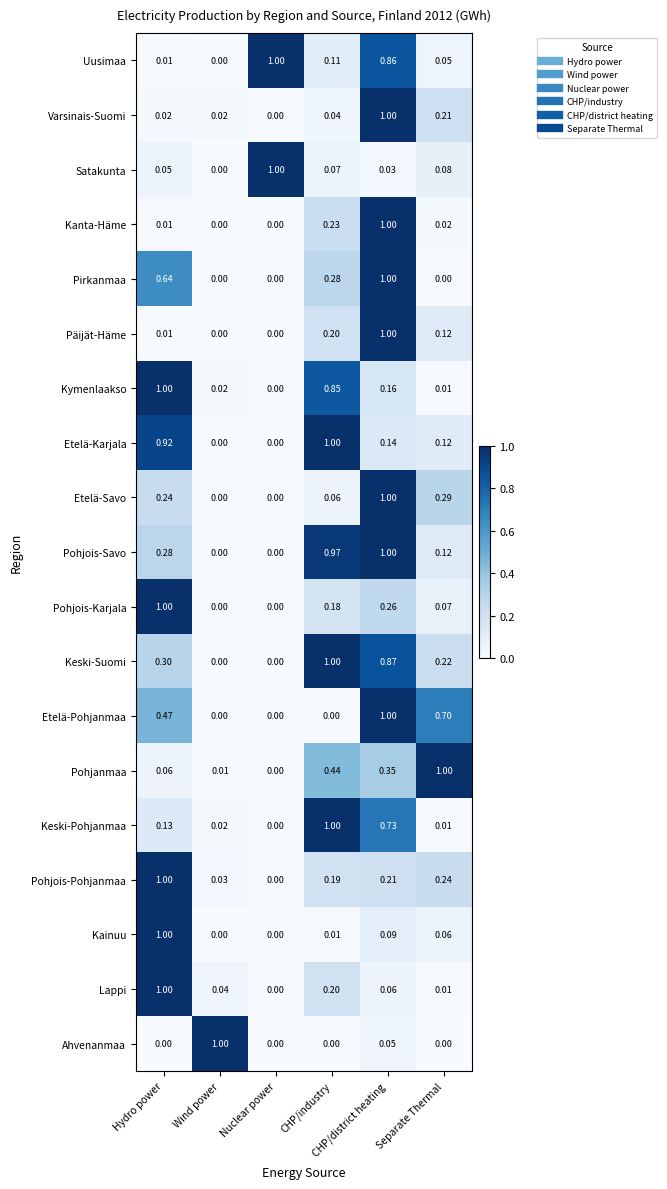

Between CHP/district heating and Separate Thermal, which series saw the biggest shift?

Pirkanmaa